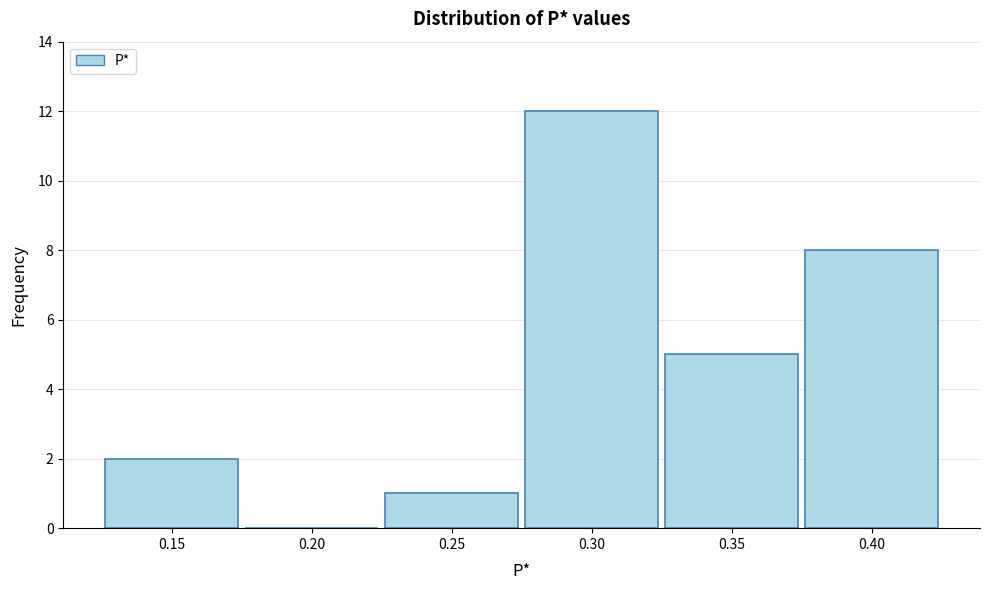

Reading left to right, list all the values displayed in this chart.

0.15=2	0.20=0	0.25=1	0.30=12	0.35=5	0.40=8